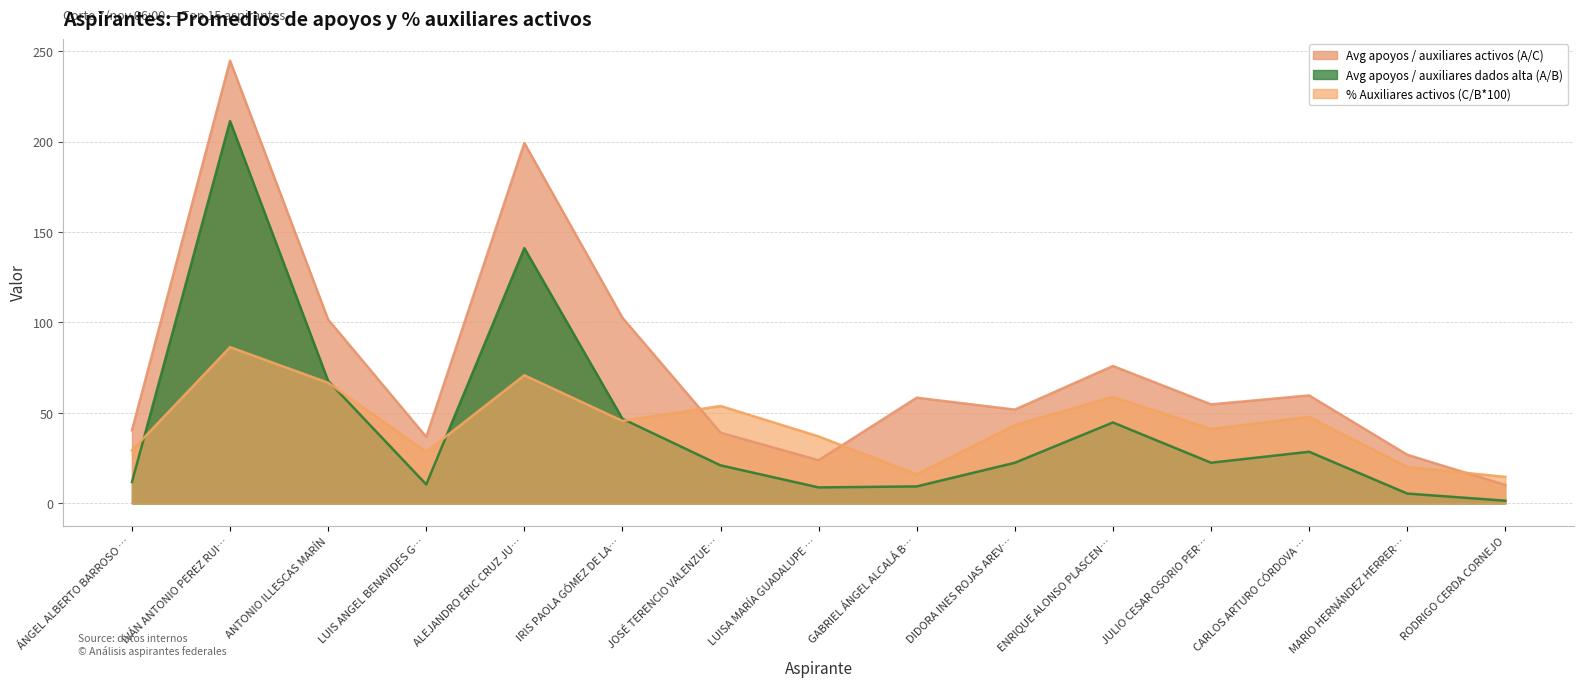

Between IVÁN ANTONIO PEREZ RUI… and ENRIQUE ALONSO PLASCEN…, which series saw the biggest shift?

Avg apoyos / auxiliares activos (A/C)